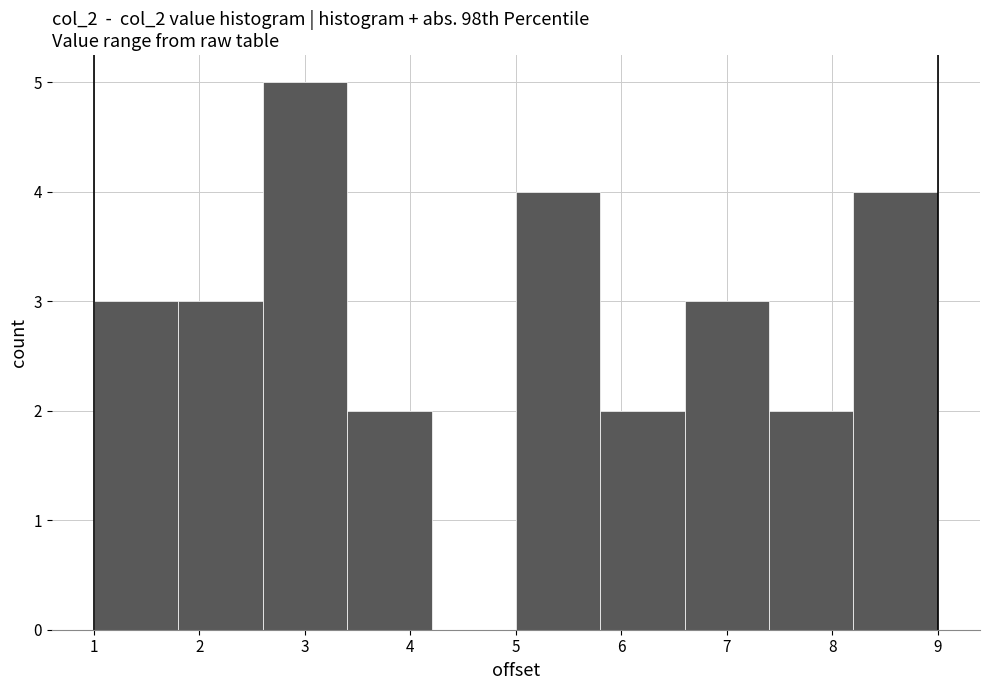

Reading left to right, list every bar in this chart as the range it spans on the x-axis followed by its height. The values are not printed on the chart, so give them approximately, as read against the axis.

1.0 to 1.8: 3
1.8 to 2.6: 3
2.6 to 3.4: 5
3.4 to 4.2: 2
4.2 to 5.0: 0
5.0 to 5.8: 4
5.8 to 6.6: 2
6.6 to 7.4: 3
7.4 to 8.2: 2
8.2 to 9.0: 4